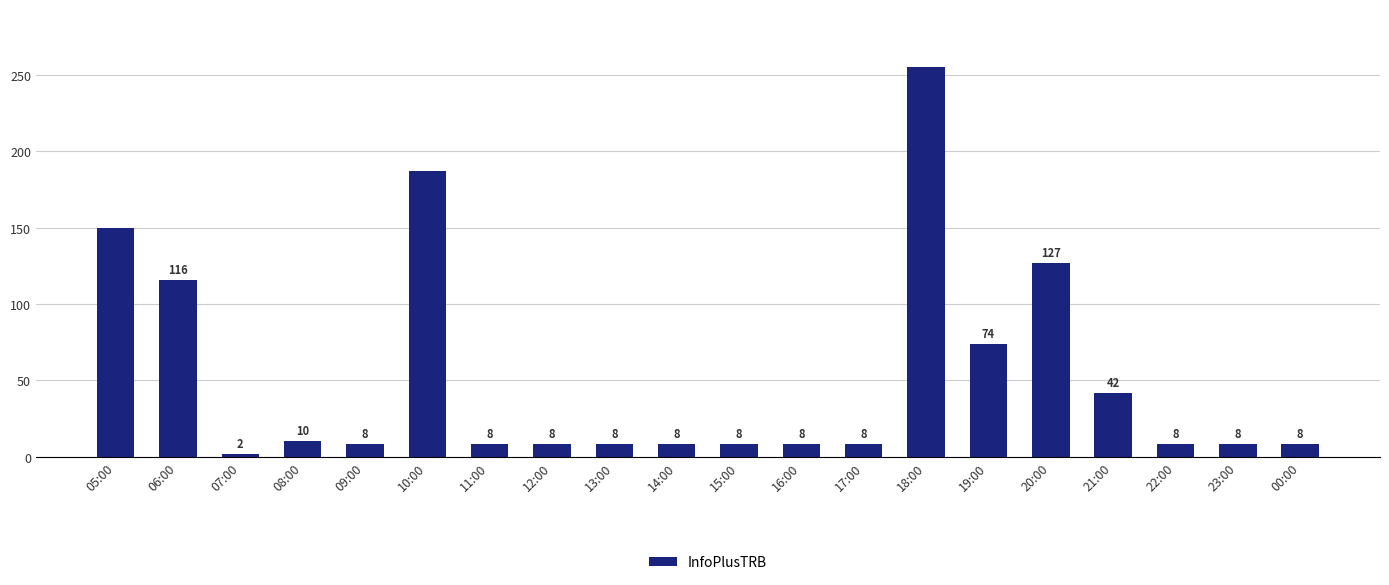

What is the maximum value shown in the chart?

255